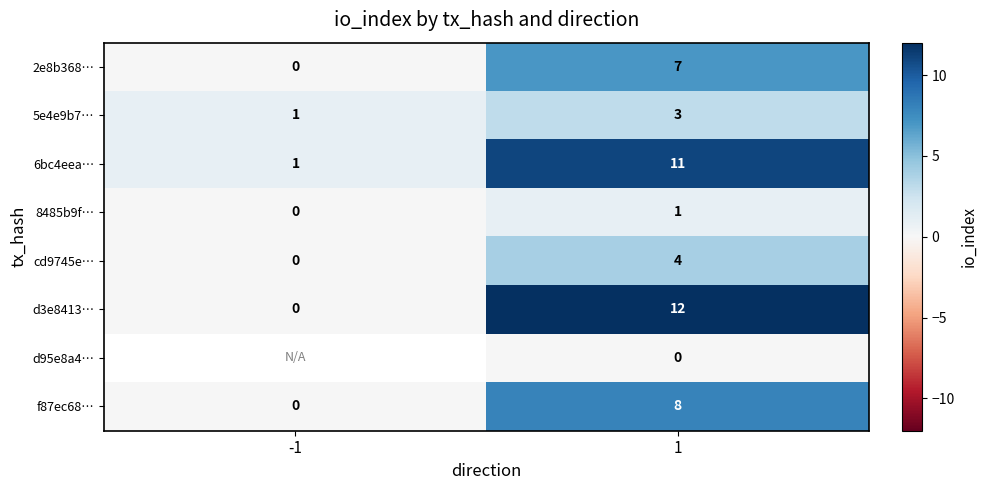

How many values in the cd9745e… series are below 4?

1